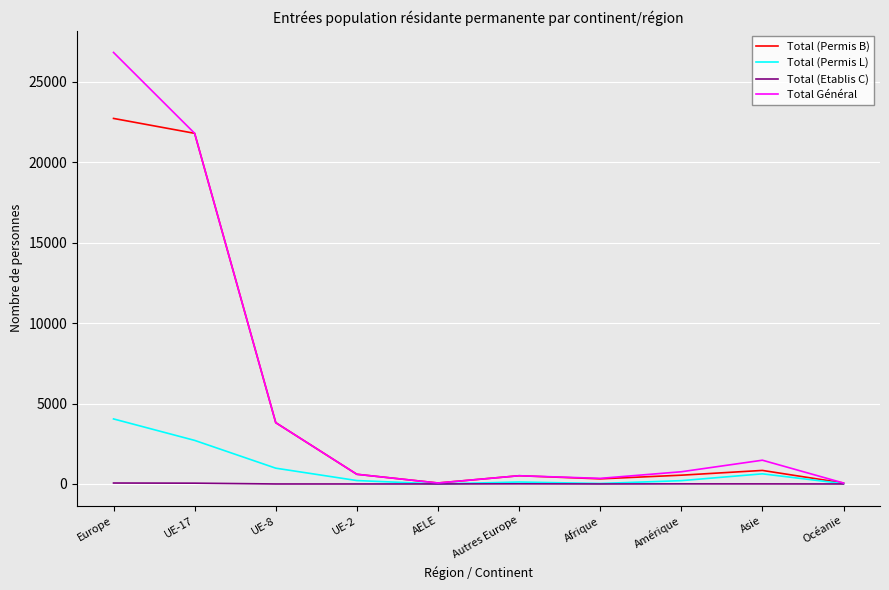

What is the maximum value for Total (Permis L)?

4043